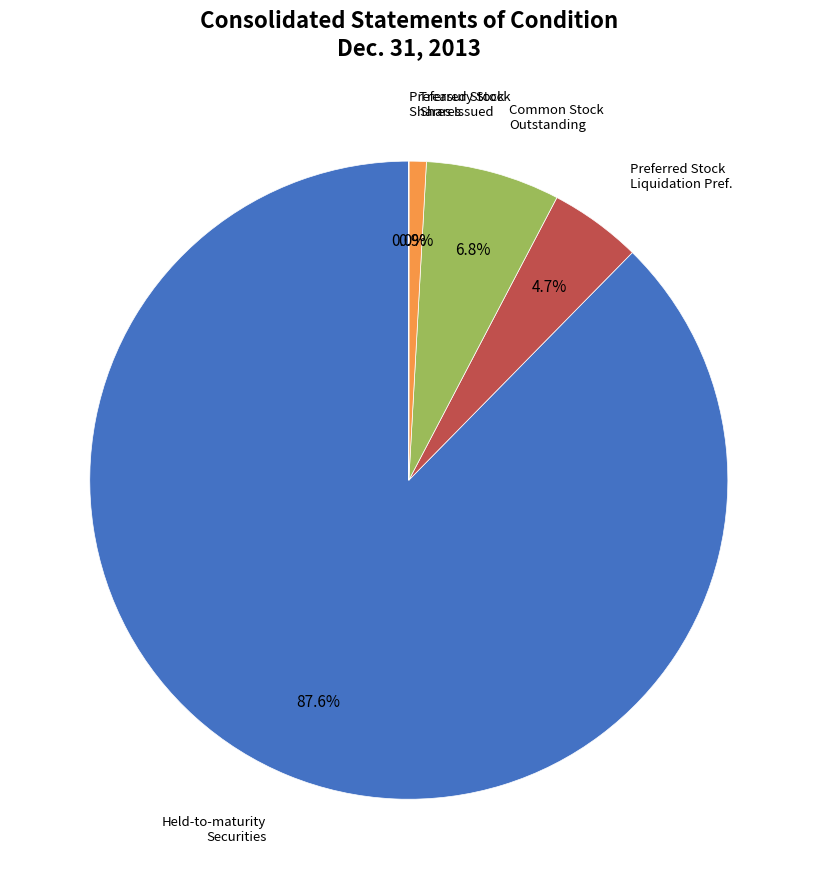

Is there any slice that represents more than half of the pie?

Yes